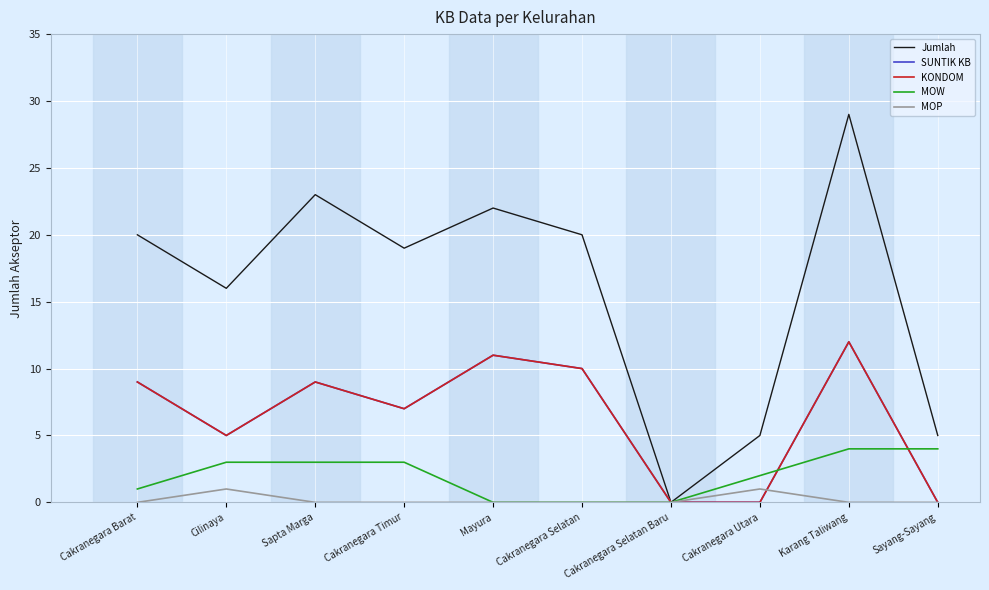

Which series has the largest total across all categories?

Jumlah